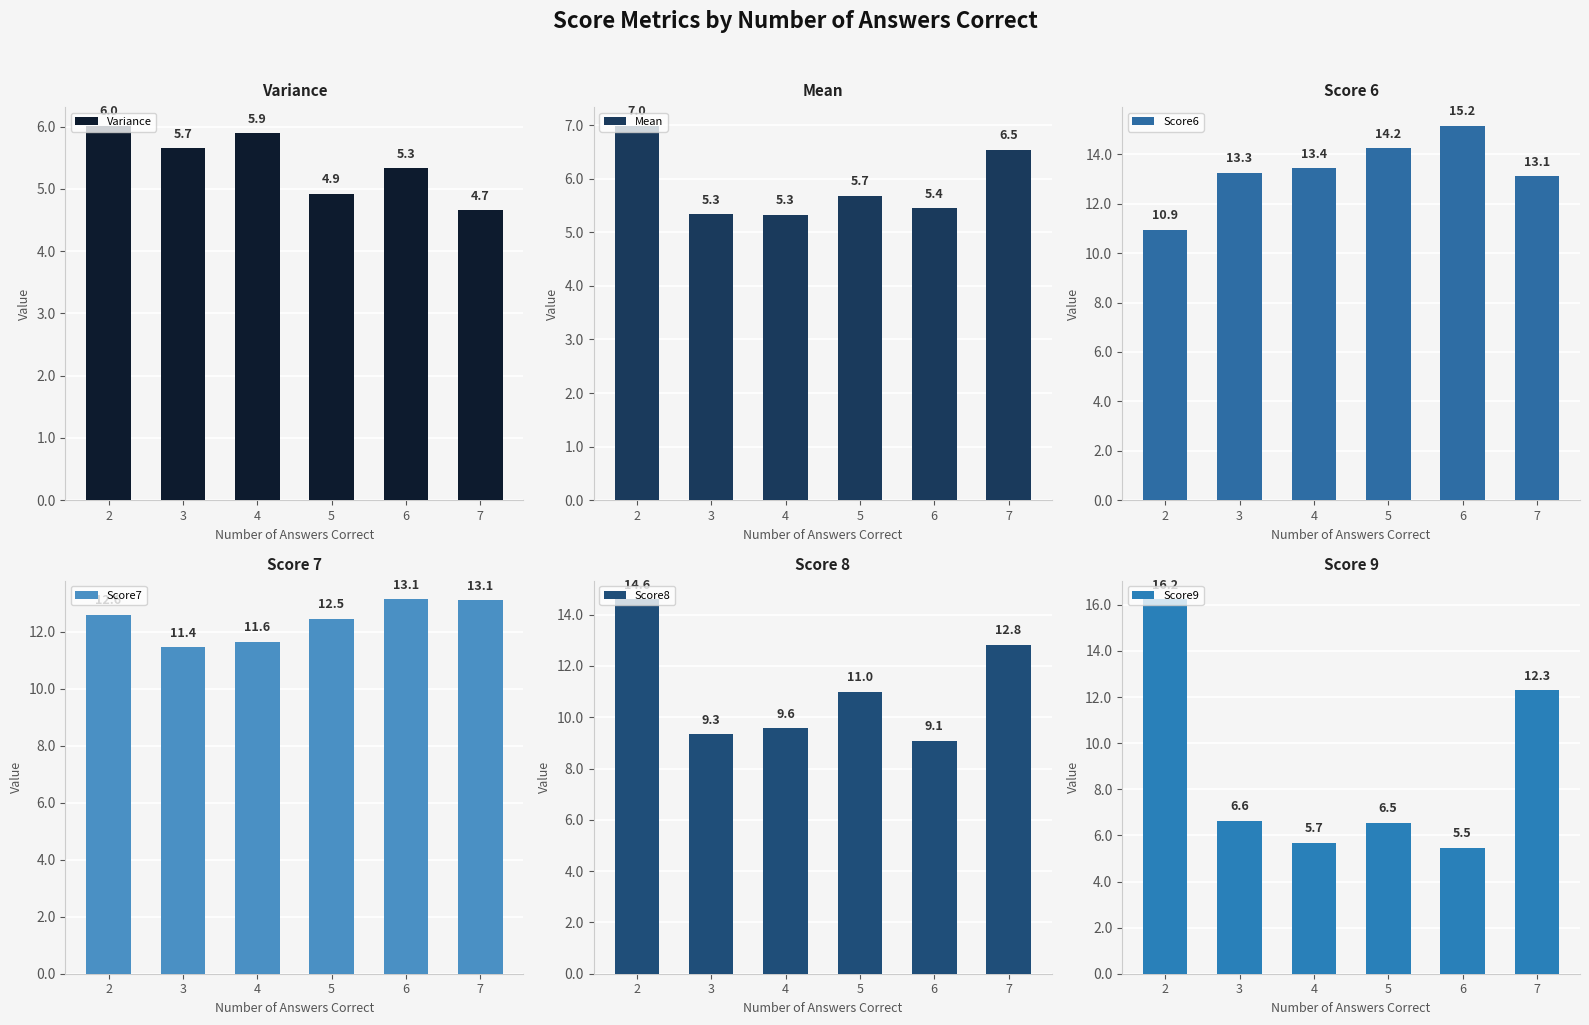

What is the value of the Score9 bar at the 1st from the left?

16.2